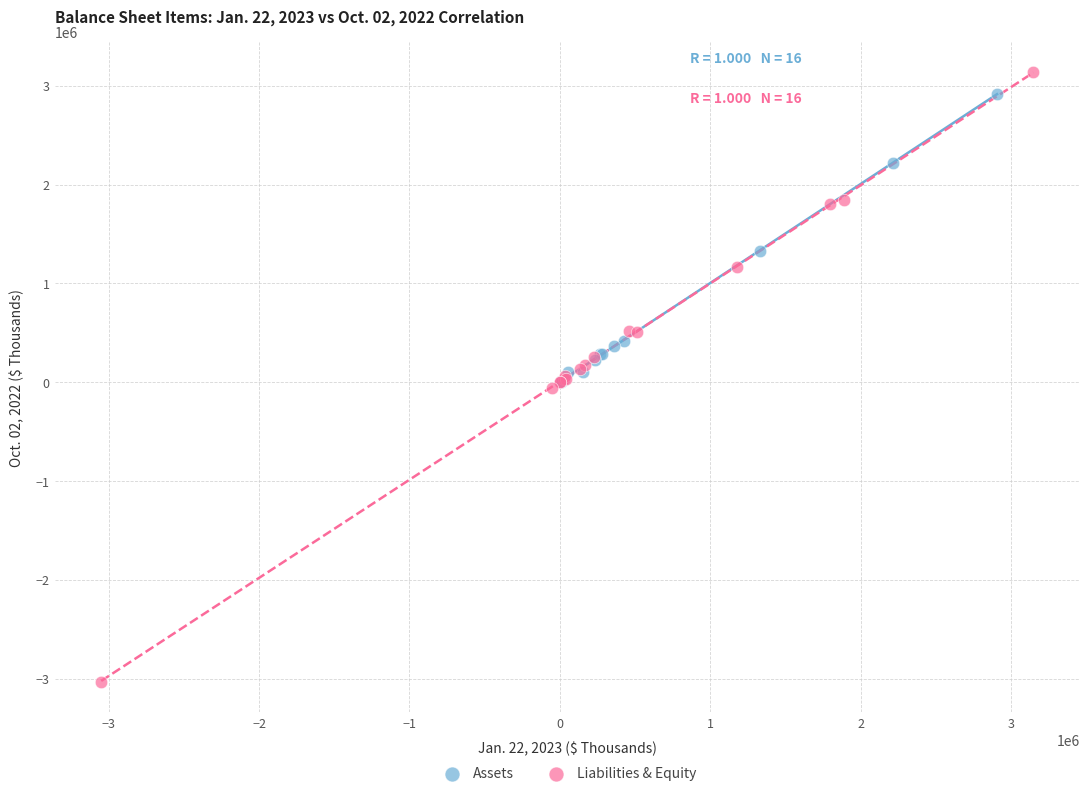

Which series has the widest spread of Y values?

Liabilities & Equity